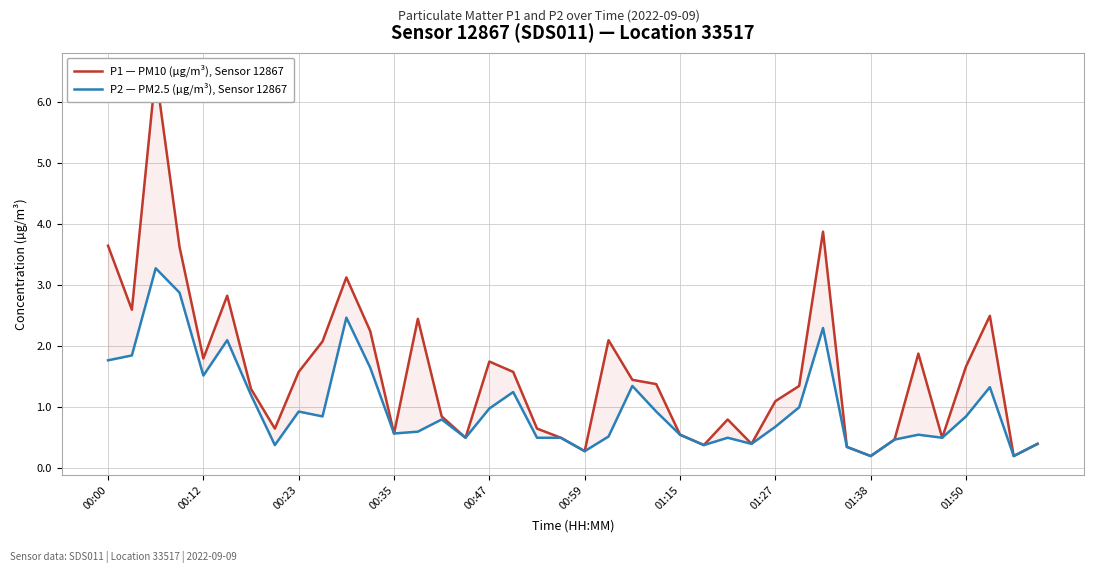

How many values in the P1 — PM10 (µg/m³), Sensor 12867 series are below 1?

17